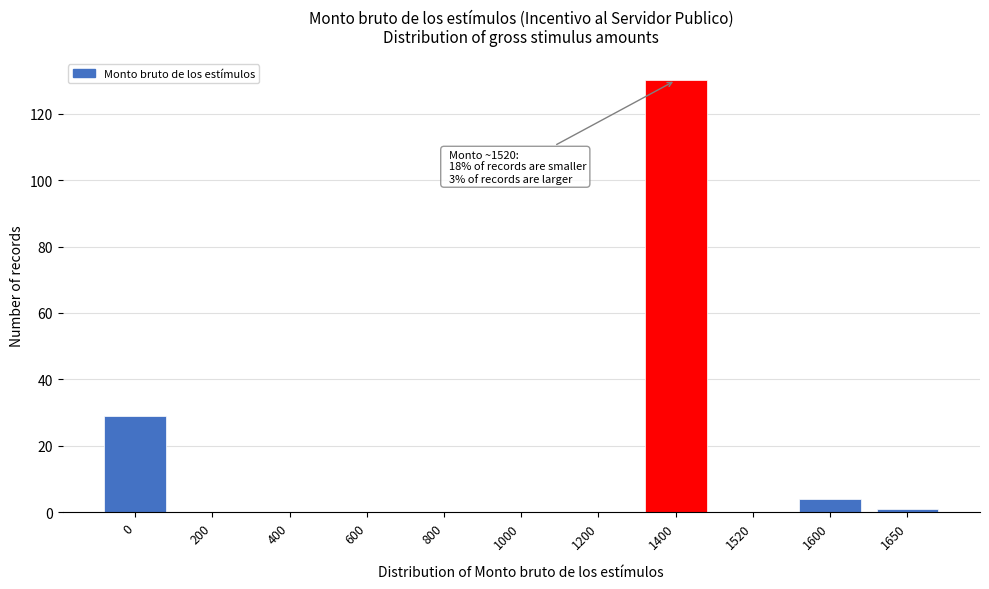

Reading left to right, transcribe all the data shown in this chart.

0=29	200=0	400=0	600=0	800=0	1000=0	1200=0	1400=130	1520=0	1600=4	1650=1